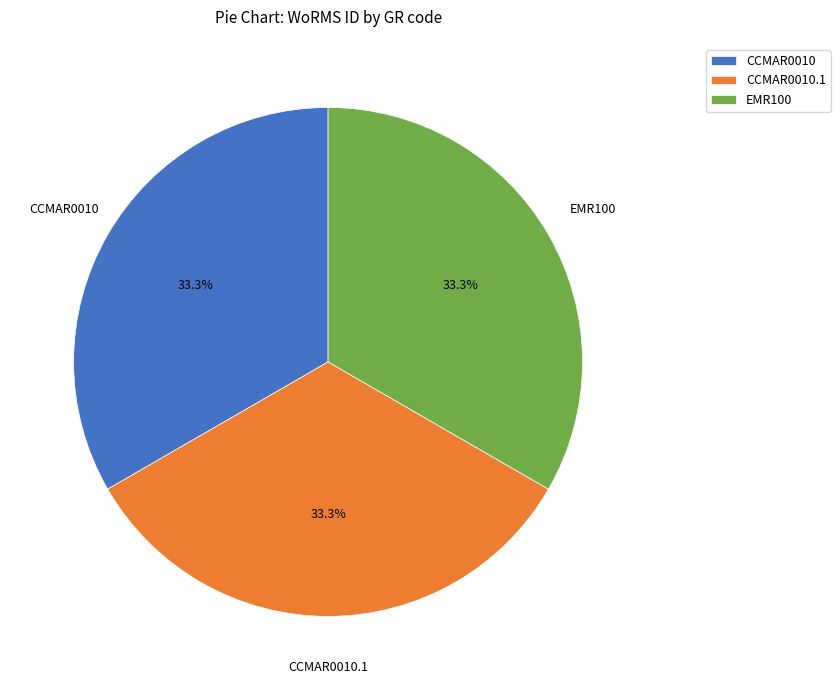

Is CCMAR0010 the majority of the pie?

No